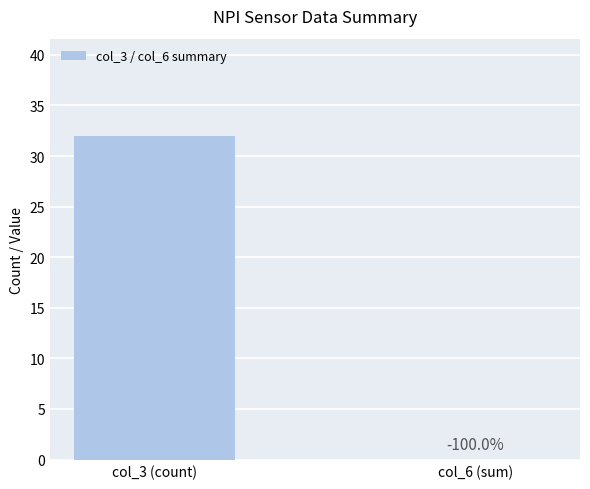

Read the value at col_3 (count), to the nearest 10.

30